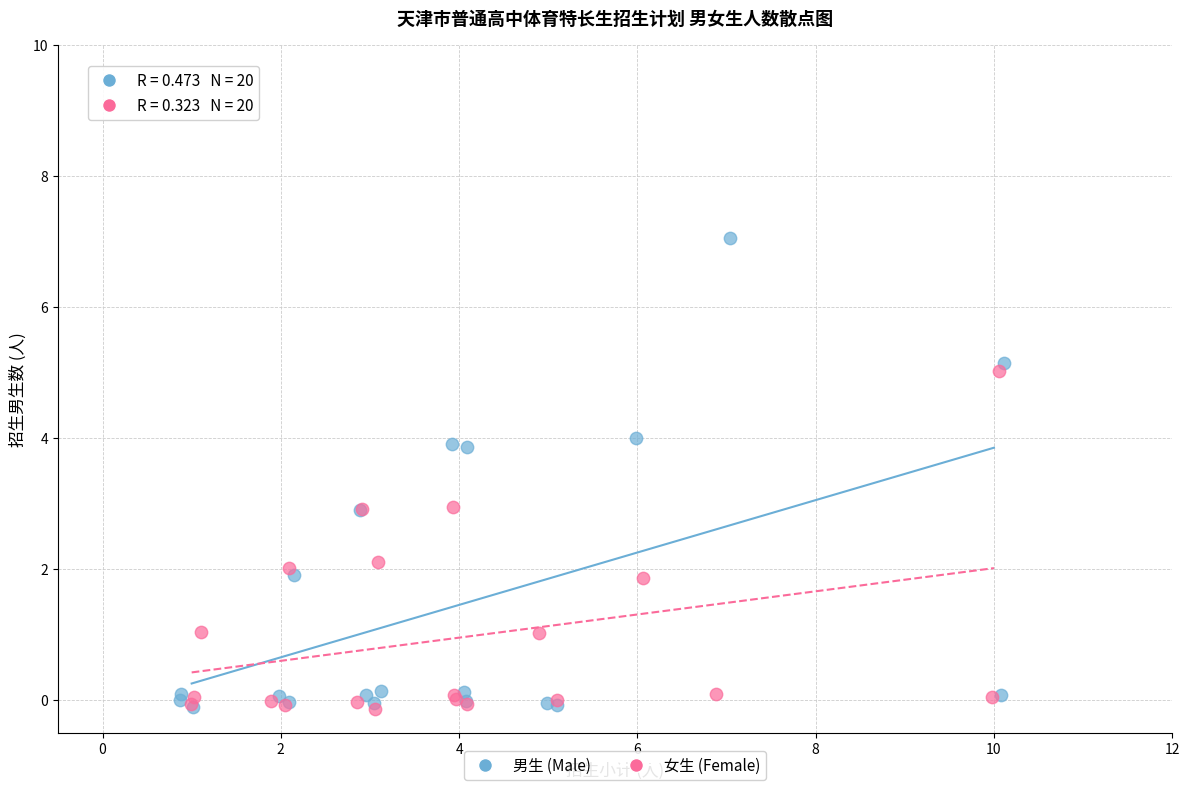

Which series has the largest Y range (max minus min)?

男生 (Male)